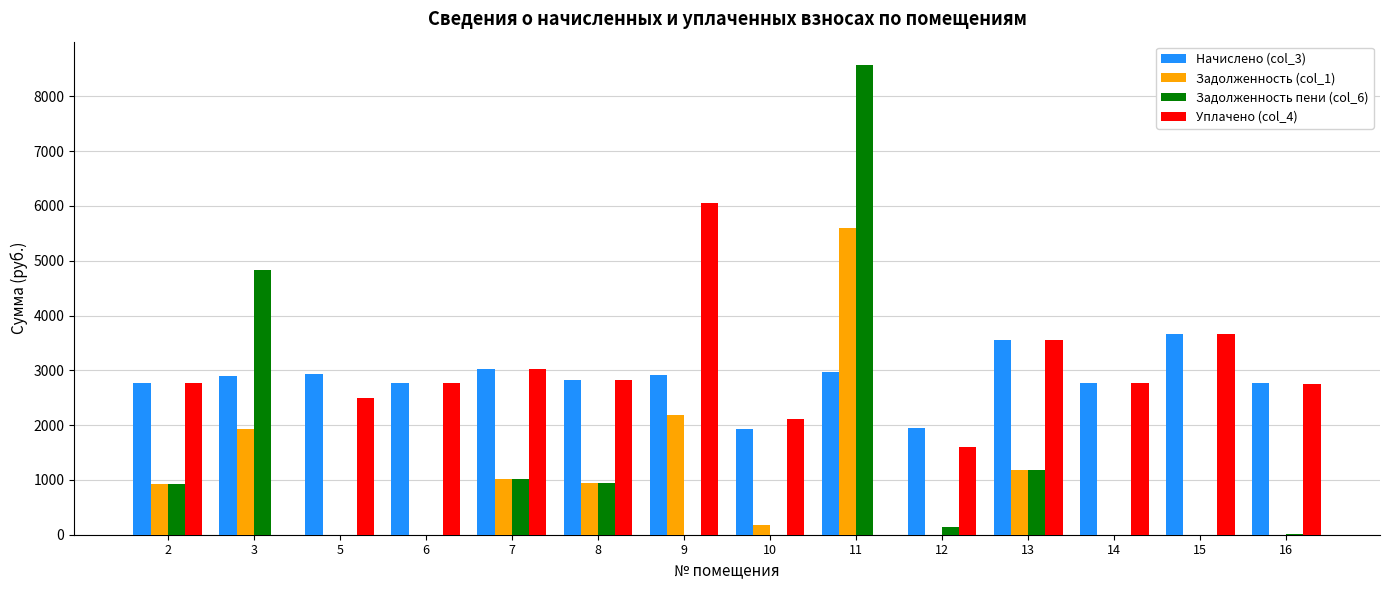

Is it true that Задолженность (col_1) equals 2016.5 at 12?

False